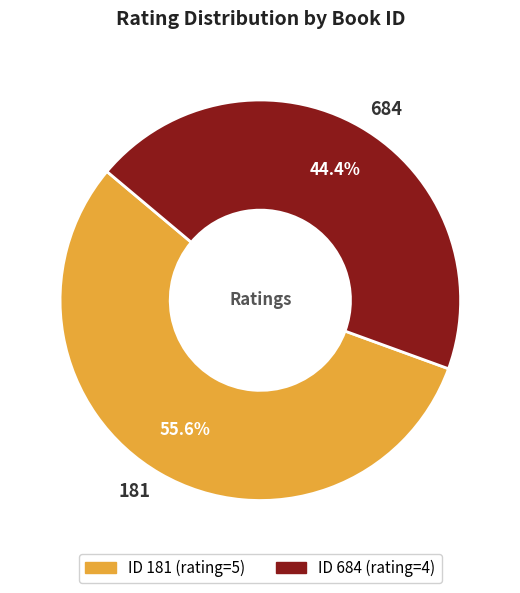

Which has a higher value, 684 or 181?

181